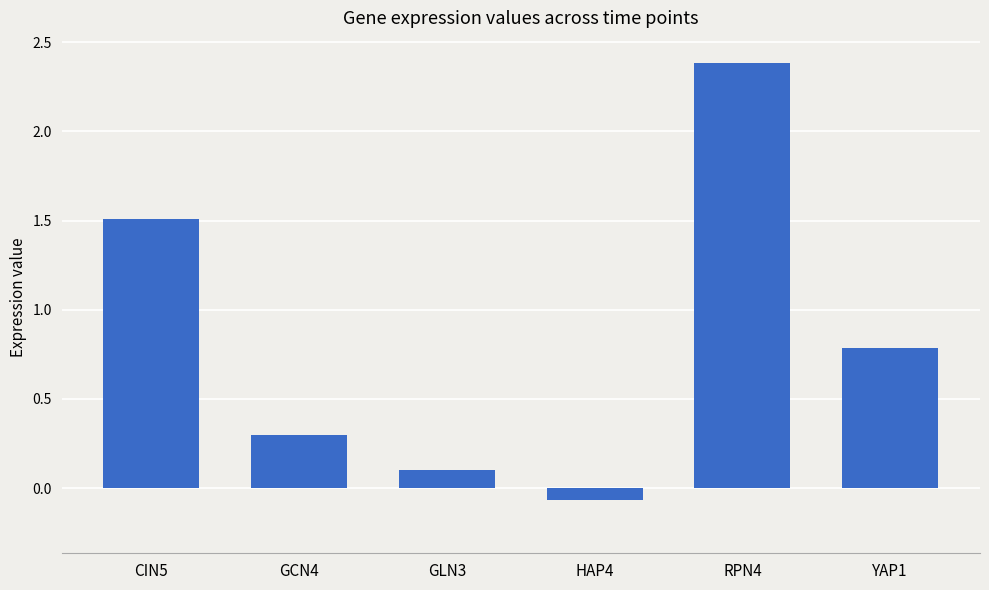

Where is the data nearest to the value 1?

YAP1